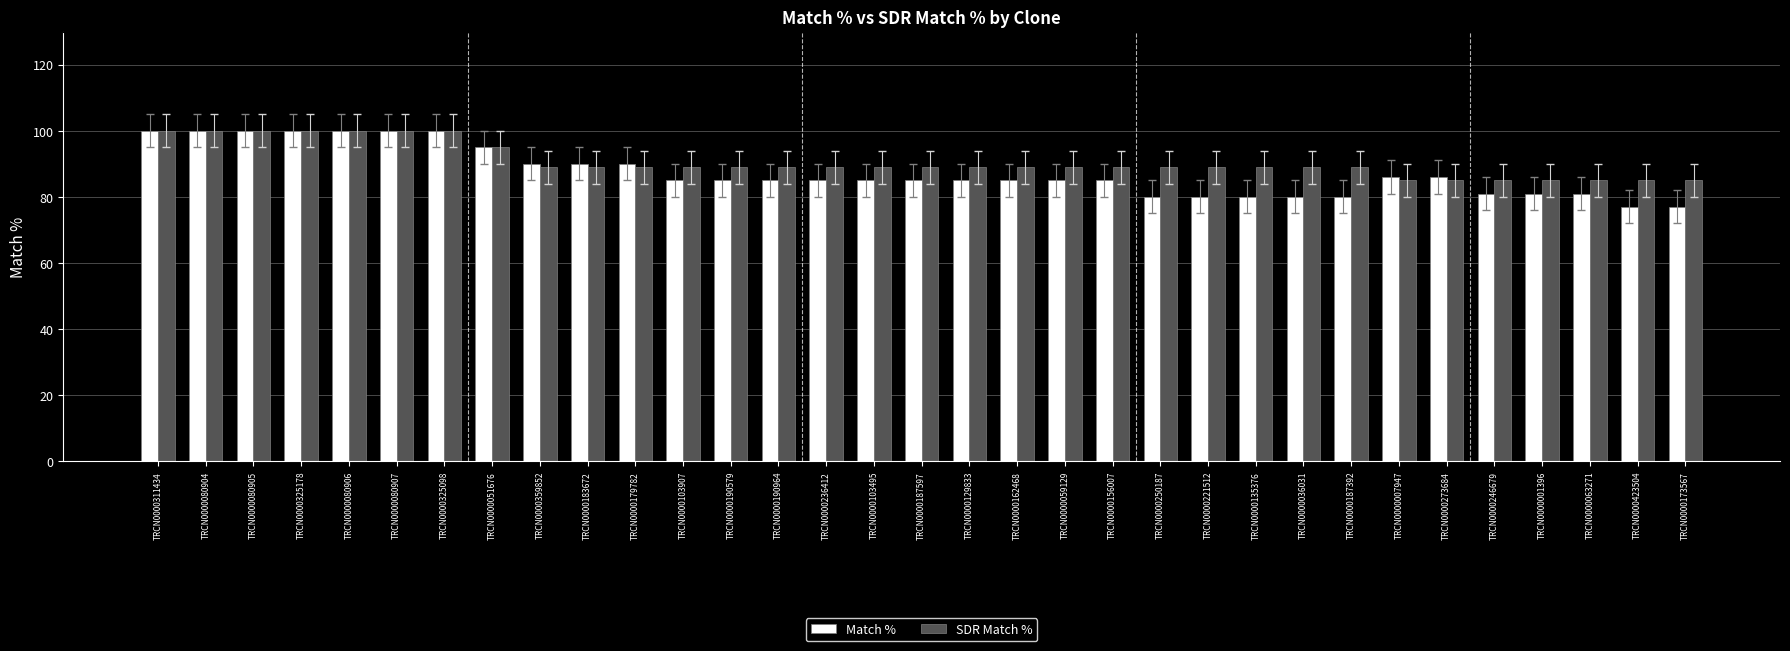

What is the difference between the Match % values at TRCN0000359852 and TRCN0000187597?

5